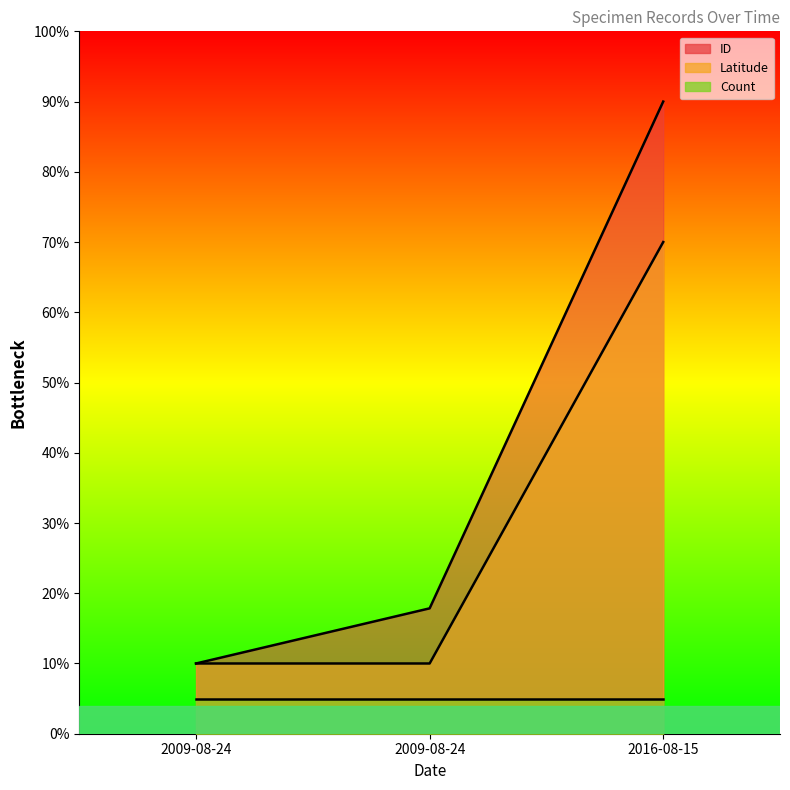

Which series has the widest spread of values?

ID